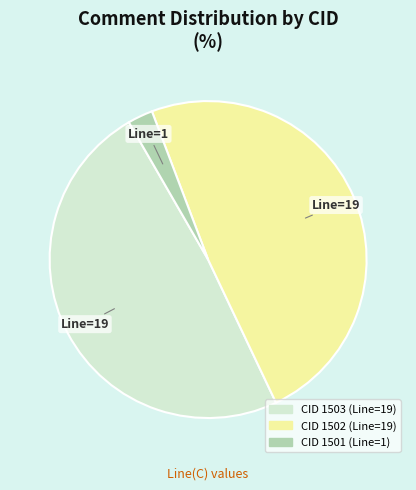

Is there any slice that represents more than half of the pie?

No